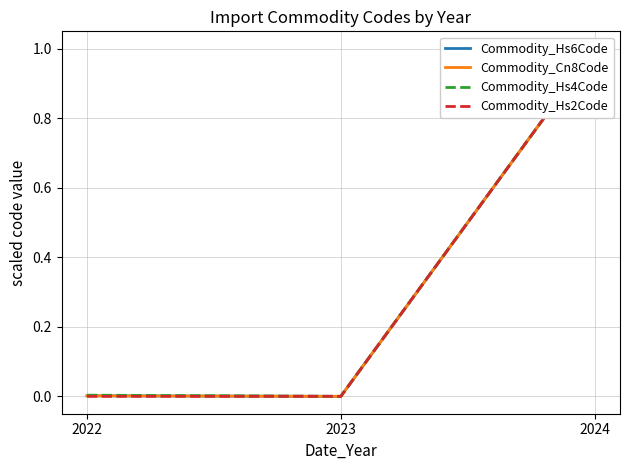

Between 2022 and 2024, which series saw the biggest shift?

Commodity_Hs2Code